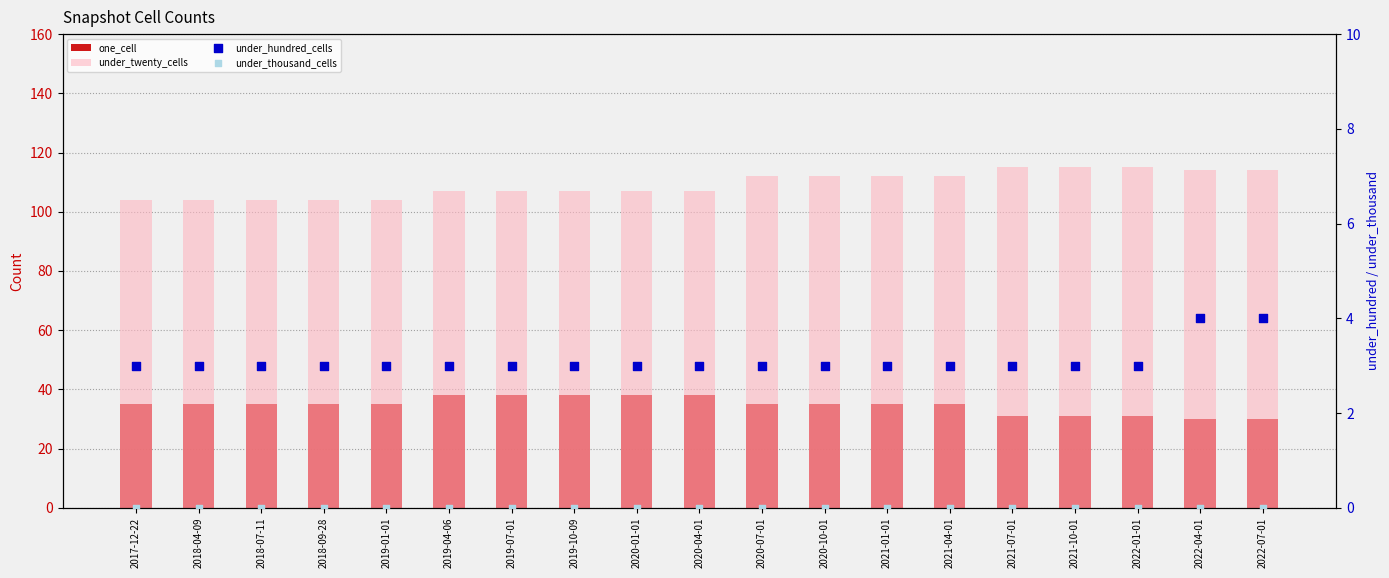

At how many categories does at least one series exceed 90?

19